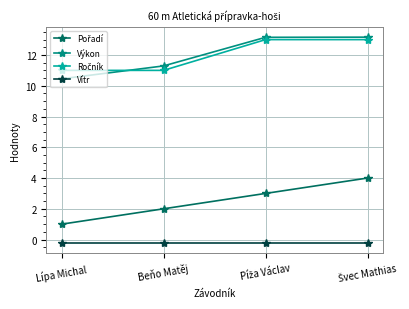

What is the sum of all Vítr values?

-0.8